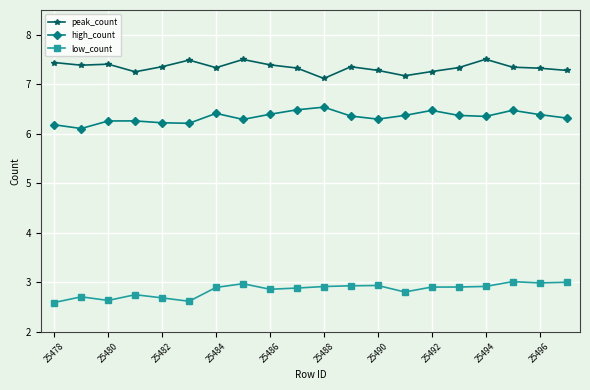

What is the average value of the low_count series?

2.8